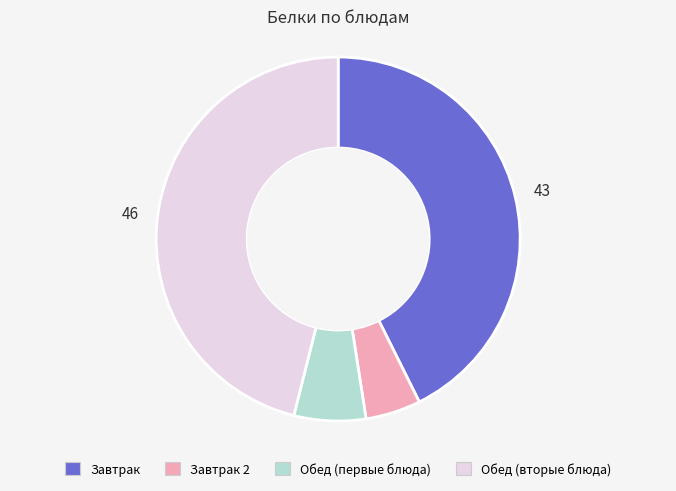

Is there any slice that represents more than half of the pie?

No